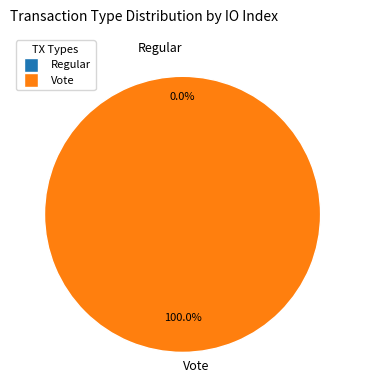

Is Regular the majority of the pie?

No